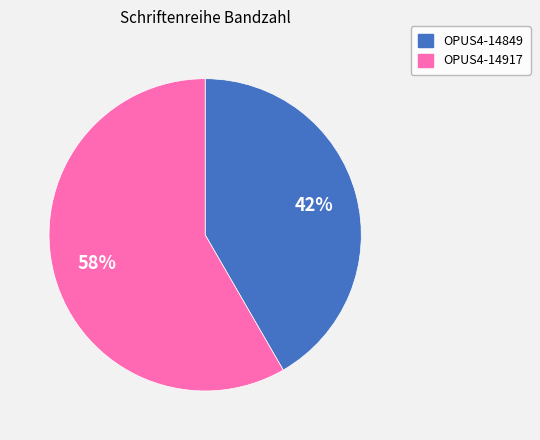

What is the ratio of the value at OPUS4-14849 to the value at OPUS4-14917?

0.7